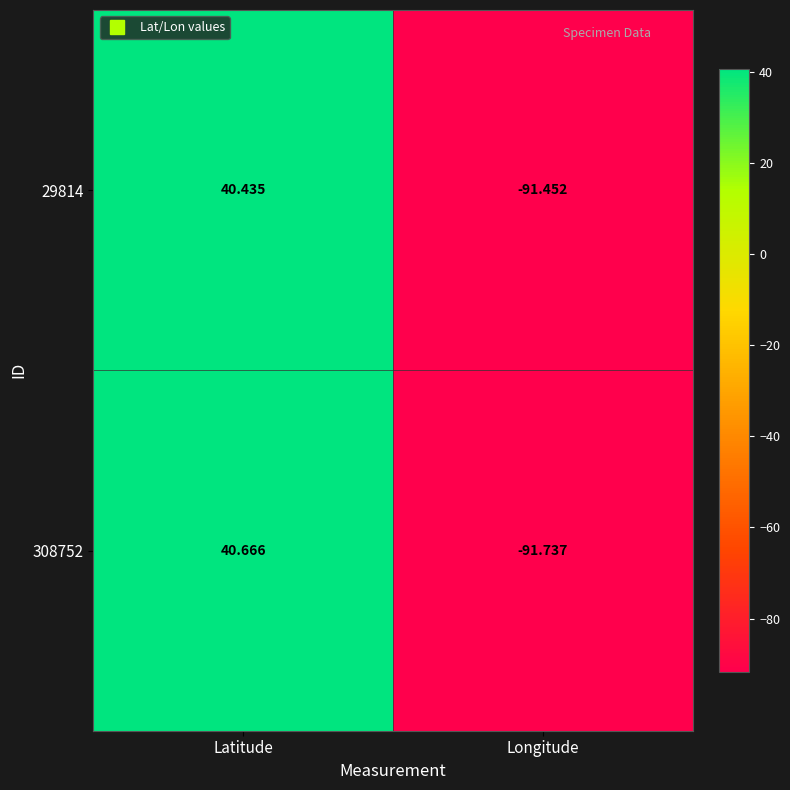

Which label corresponds to the largest value in the chart?

Latitude